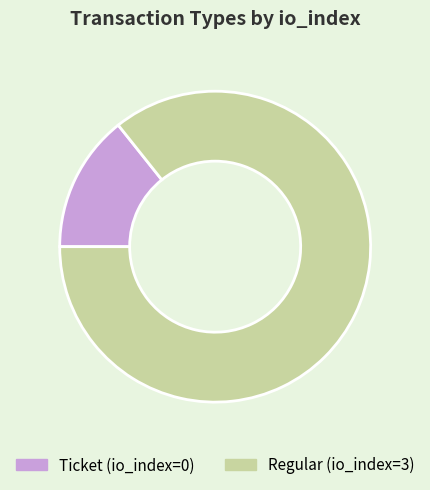

Which category has the smallest portion of the pie?

Ticket